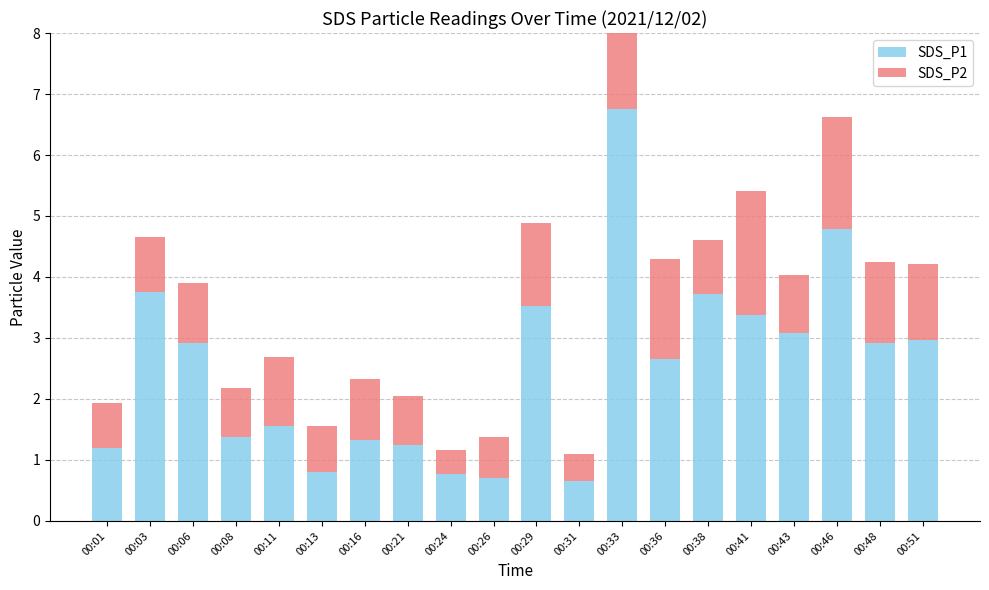

How many data points does each series have?

20